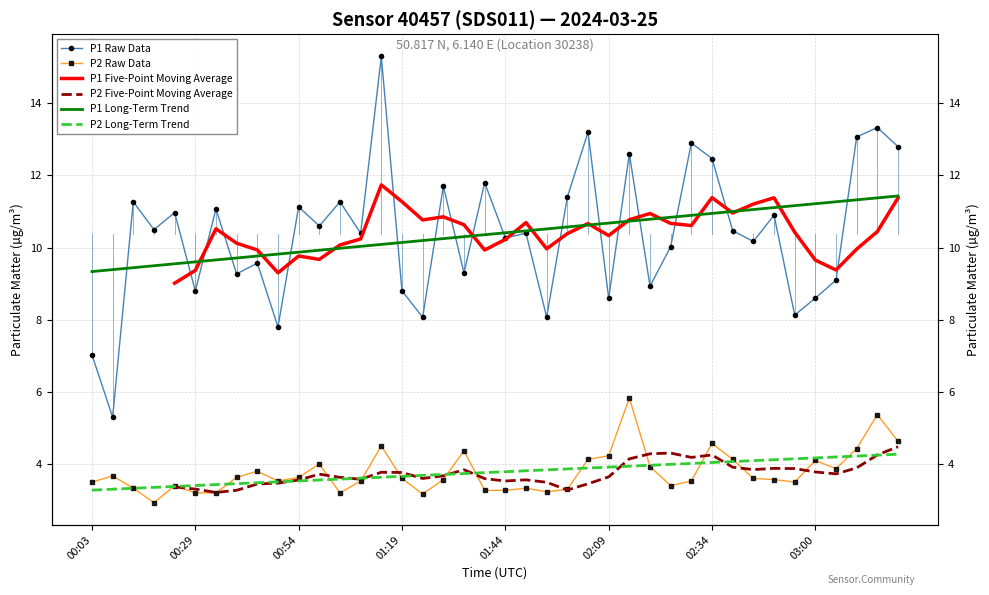

The P2 Long-Term Trend series shows 6.1 at 38. True or false?

False